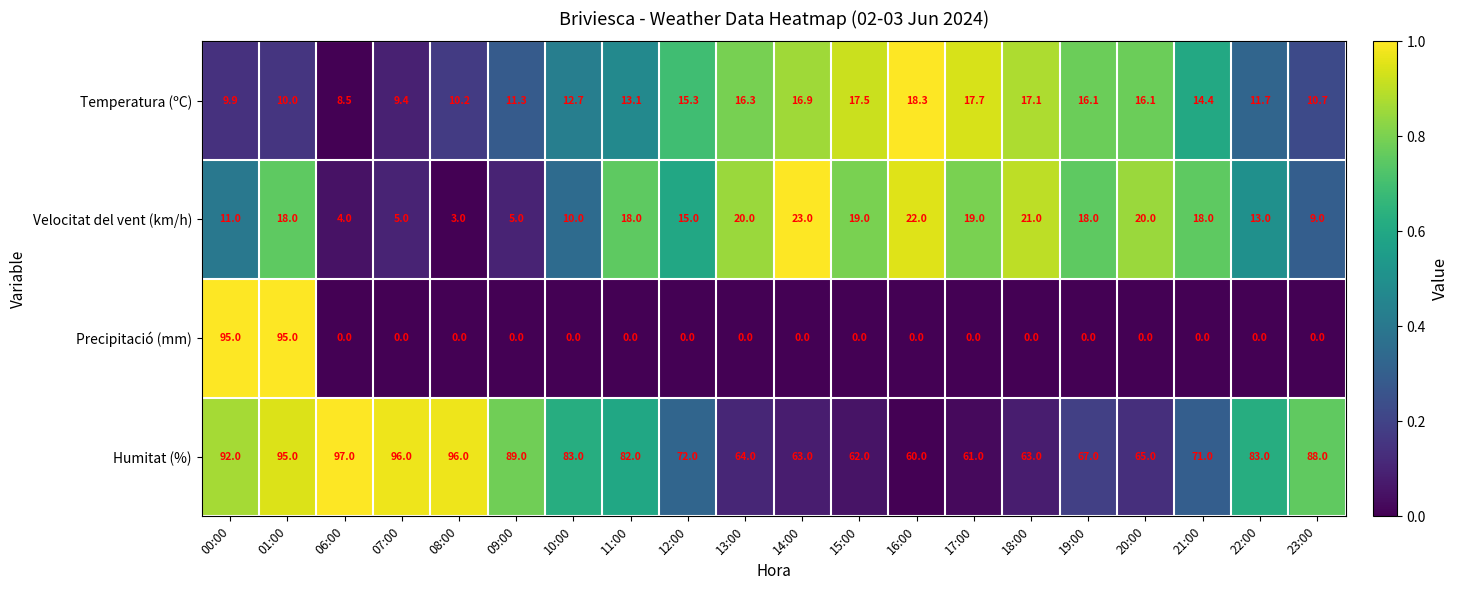

What is the sum of all Velocitat del vent (km/h) values?

291.0